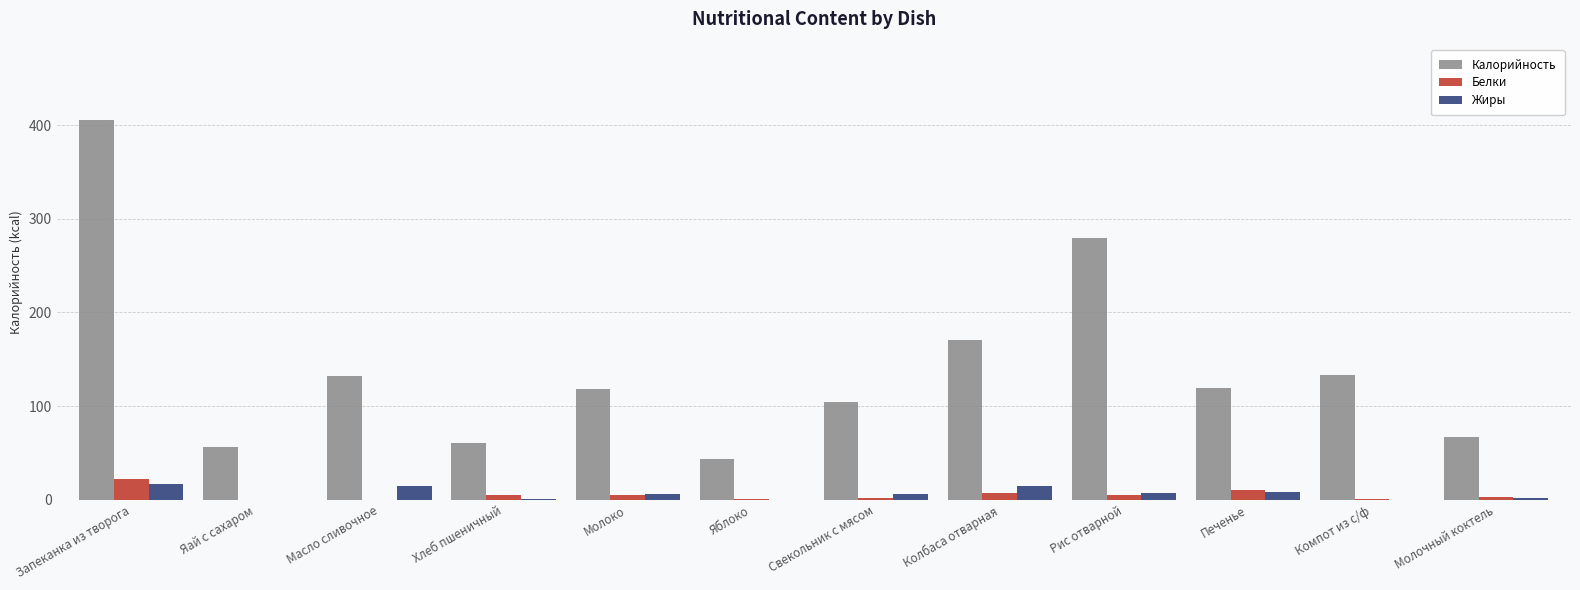

What is the maximum value for Калорийность?

405.0